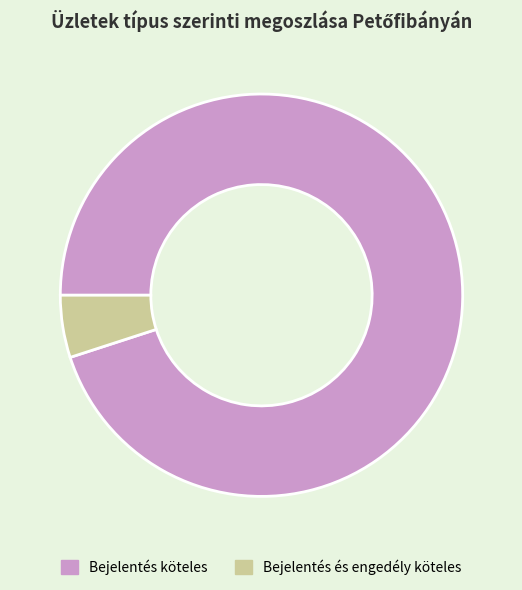

Rank the categories by value from lowest to highest.

Bejelentés és engedély köteles, Bejelentés köteles